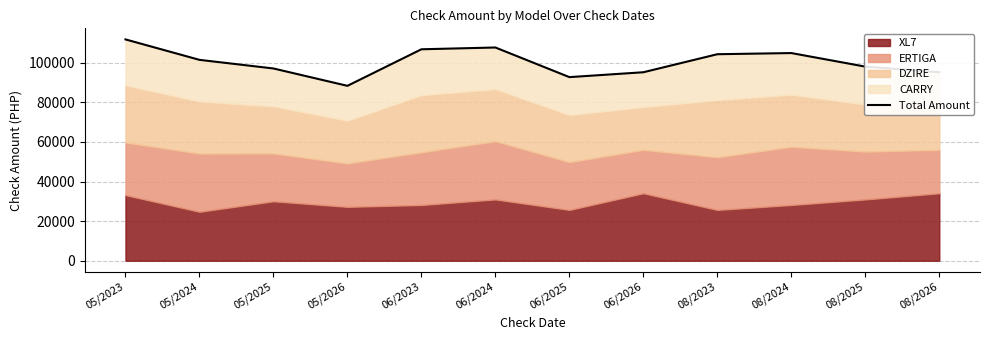

What is the minimum value shown in the chart?

88306